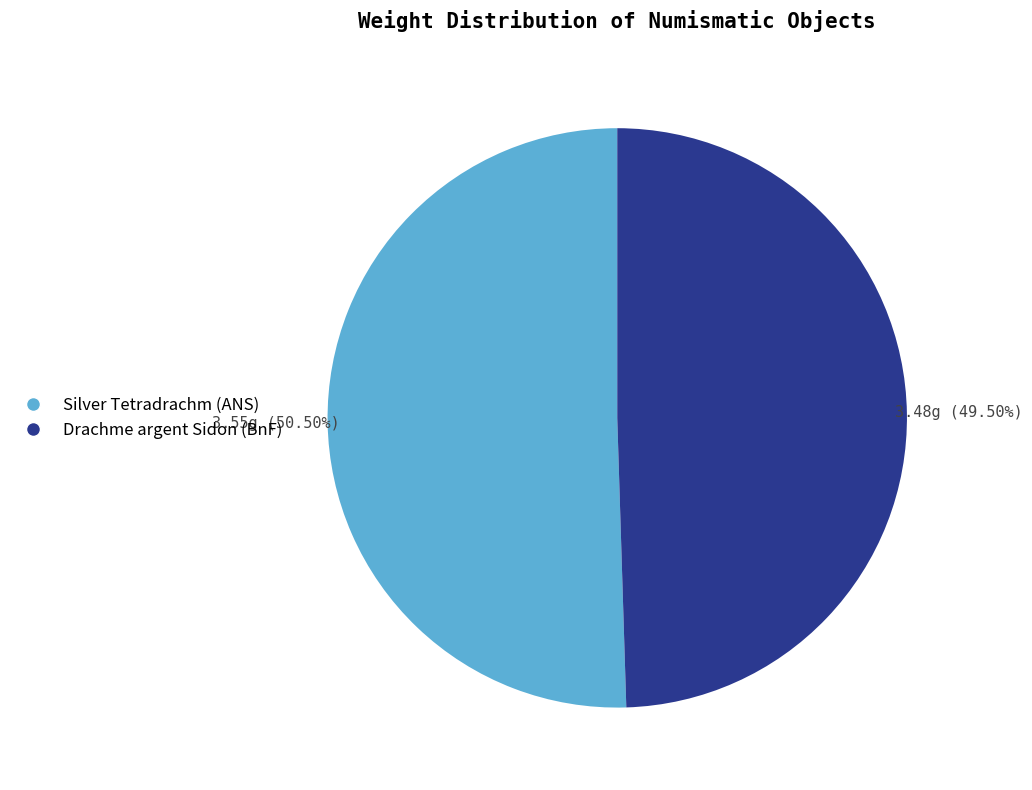

Is there any slice that represents more than half of the pie?

Yes